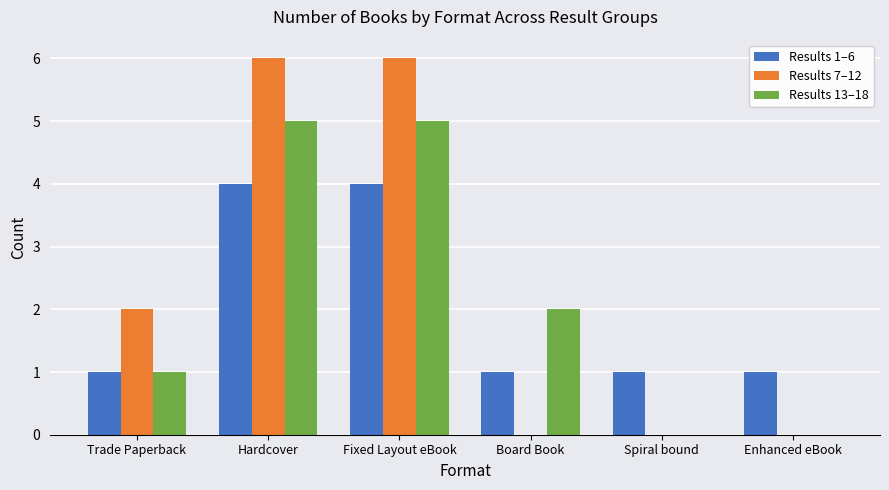

The value of Results 1–6 at Fixed Layout eBook is 4. True or false?

True